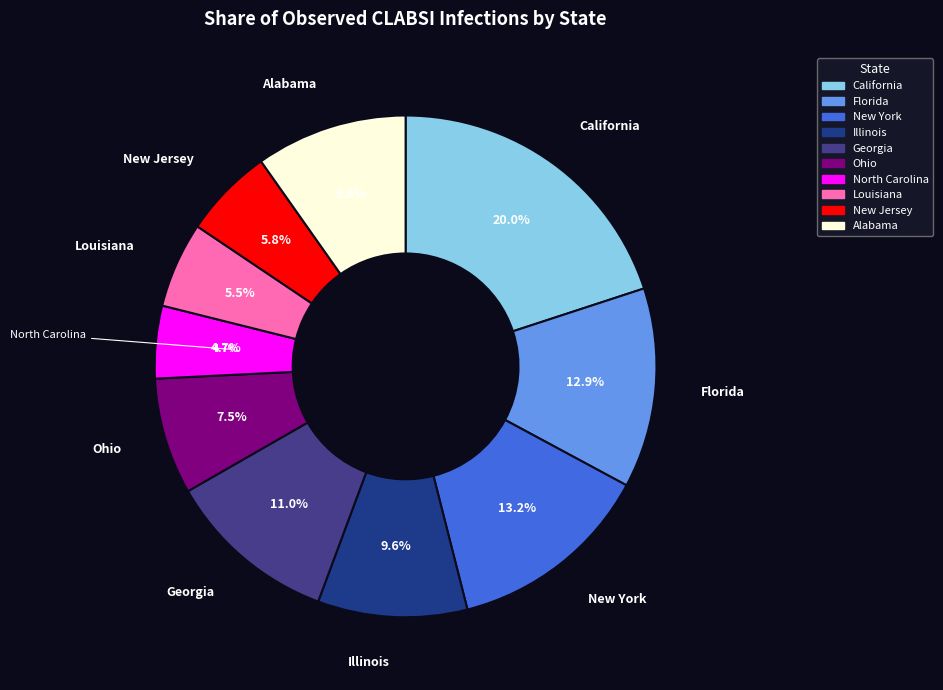

Is it true that Ohio is 22% of the pie?

False